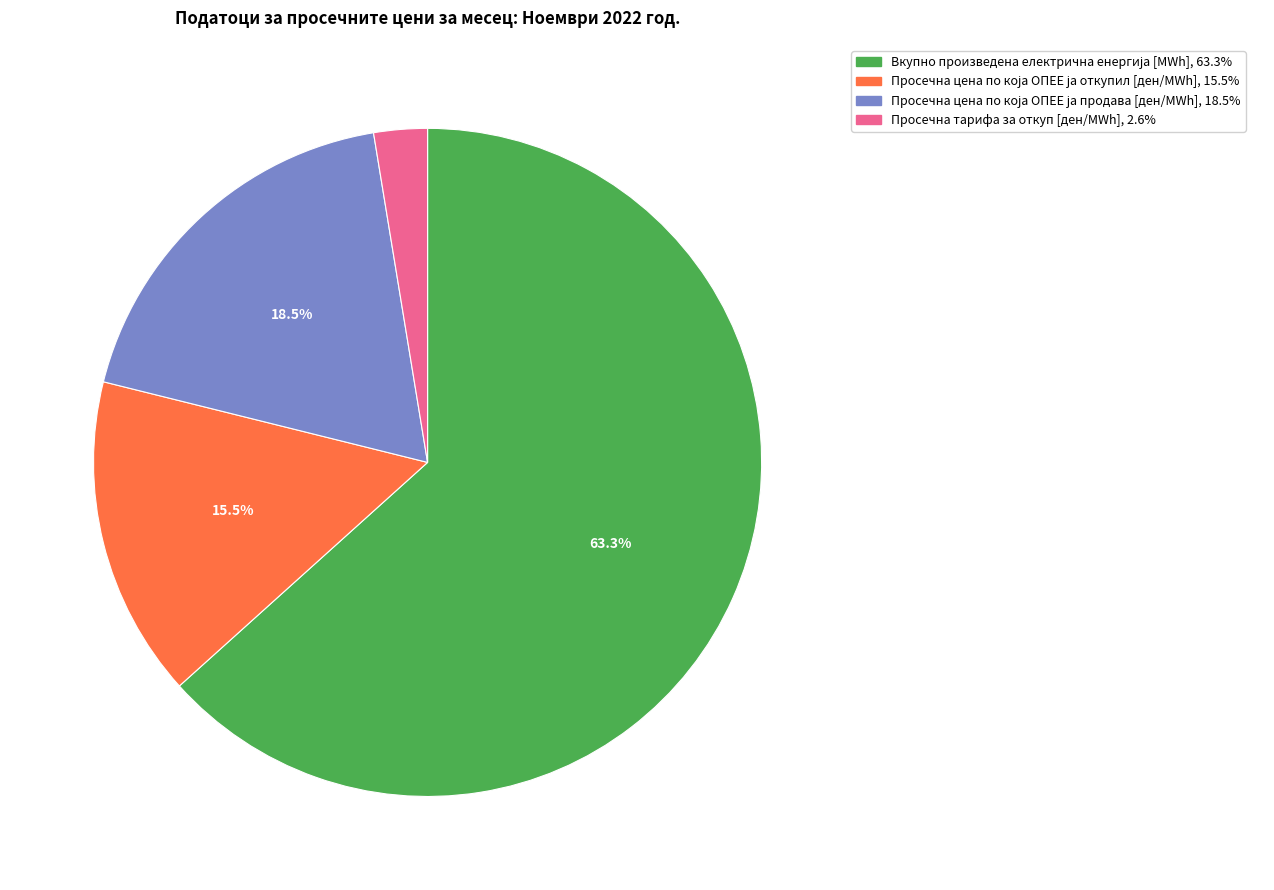

Does Просечна тарифа за откуп [ден/MWh] account for over 50% of the chart?

No